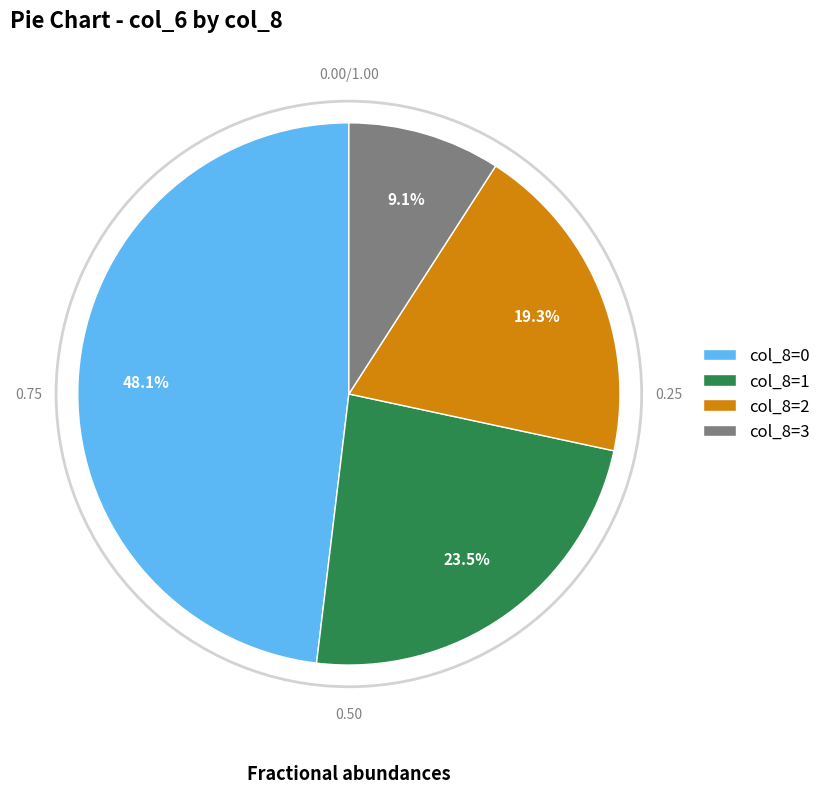

Between col_8=0 and col_8=3, which is larger?

col_8=0